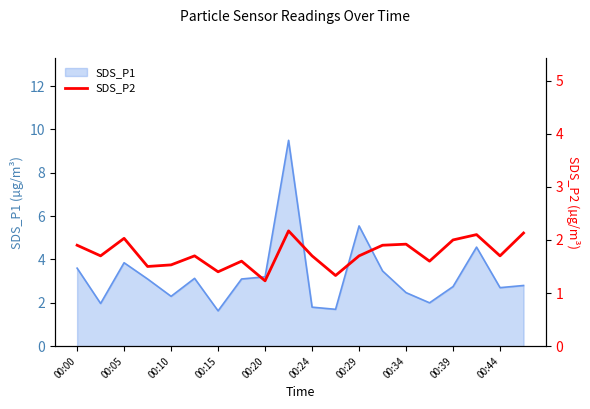

True or false: SDS_P1 has a value of 1.0 at 00:24.

False